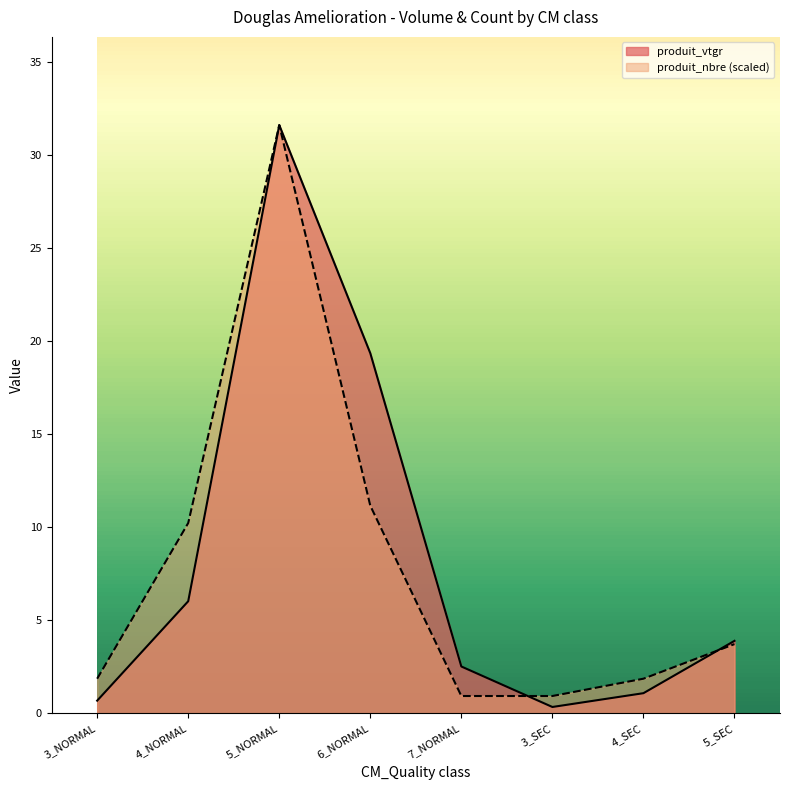

Is the value of produit_nbre at 4_SEC greater than the value of produit_vtgr at 4_SEC?

Yes